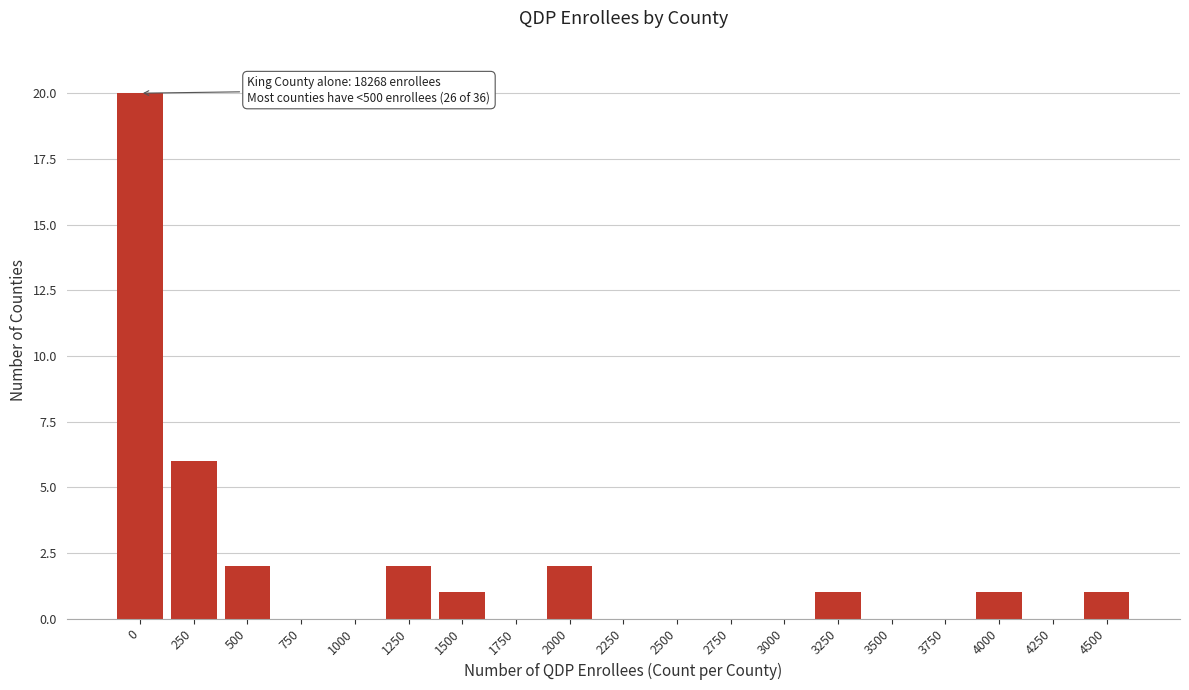

Reading right to left, list all the values displayed in this chart.

4500=1	4250=0	4000=1	3750=0	3500=0	3250=1	3000=0	2750=0	2500=0	2250=0	2000=2	1750=0	1500=1	1250=2	1000=0	750=0	500=2	250=6	0=20